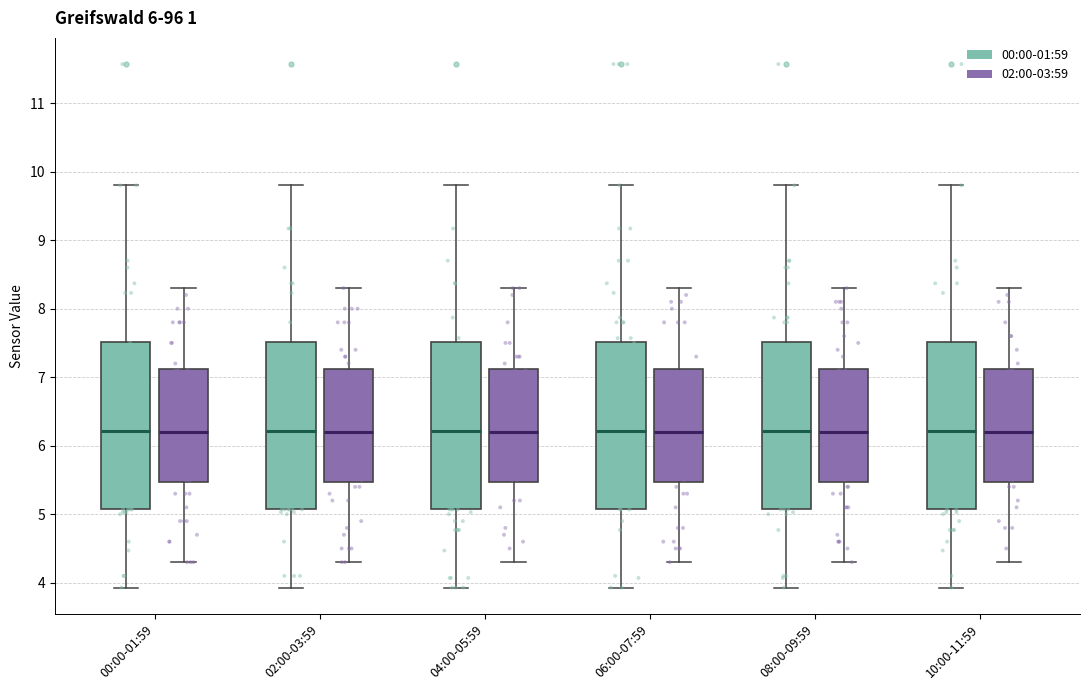

Where is the lower edge of the box for 08:00-09:59 (02:00-03:59) on the y-axis? The values are not printed on the chart, so give them approximately, as read against the axis.

5.5